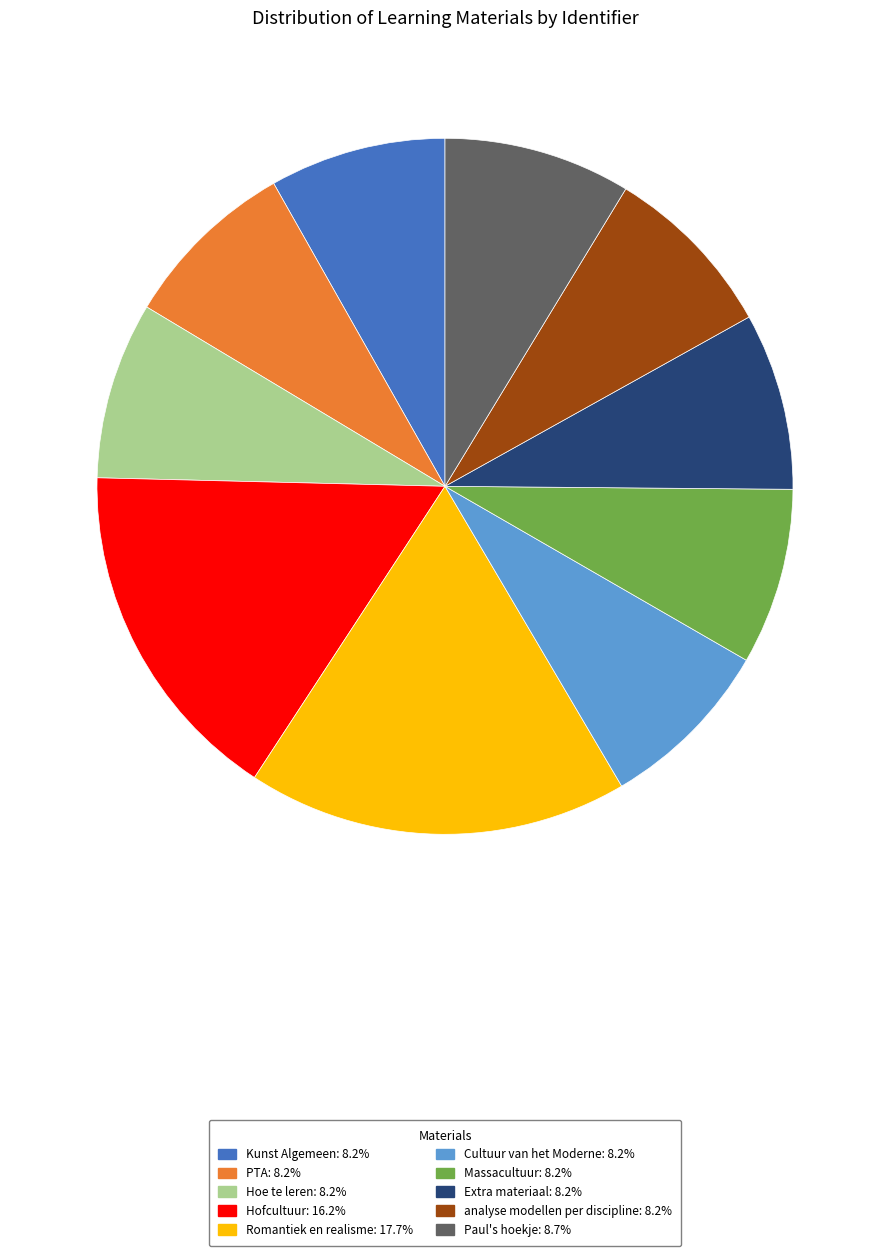

Does Kunst Algemeen account for over 50% of the chart?

No